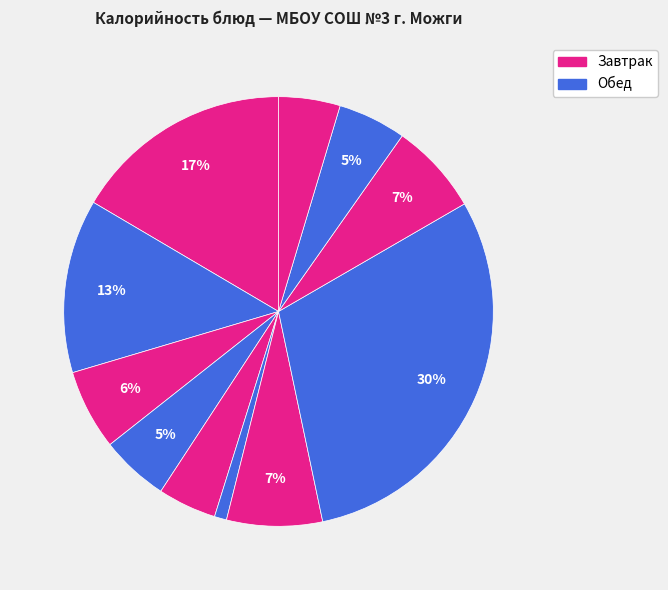

Rank the categories by value from lowest to highest.

Овощи свежие, Фрукты свежие, Хлеб дарницкий, Хлеб пшеничный (завтрак), Хлеб пшеничный (обед), Чай с сахаром, Напиток ягодный, Суп картофельный, Пюре картофельное, Котлета рыбная, Плов детский